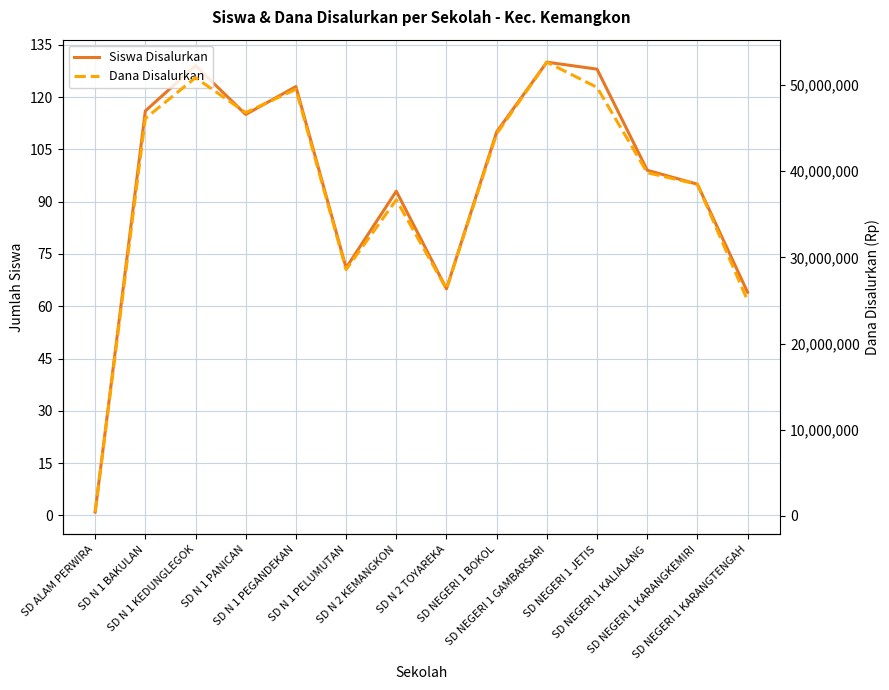

At which category is the sum across all series the highest?

SD NEGERI 1 GAMBARSARI